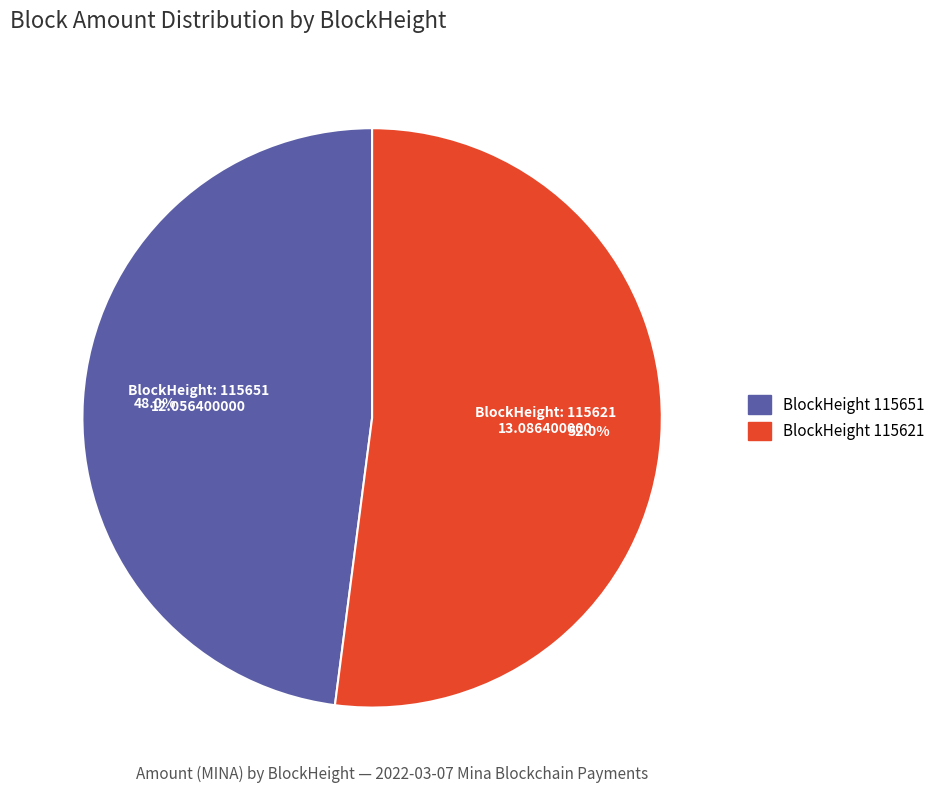

How many segments does this pie chart have?

2